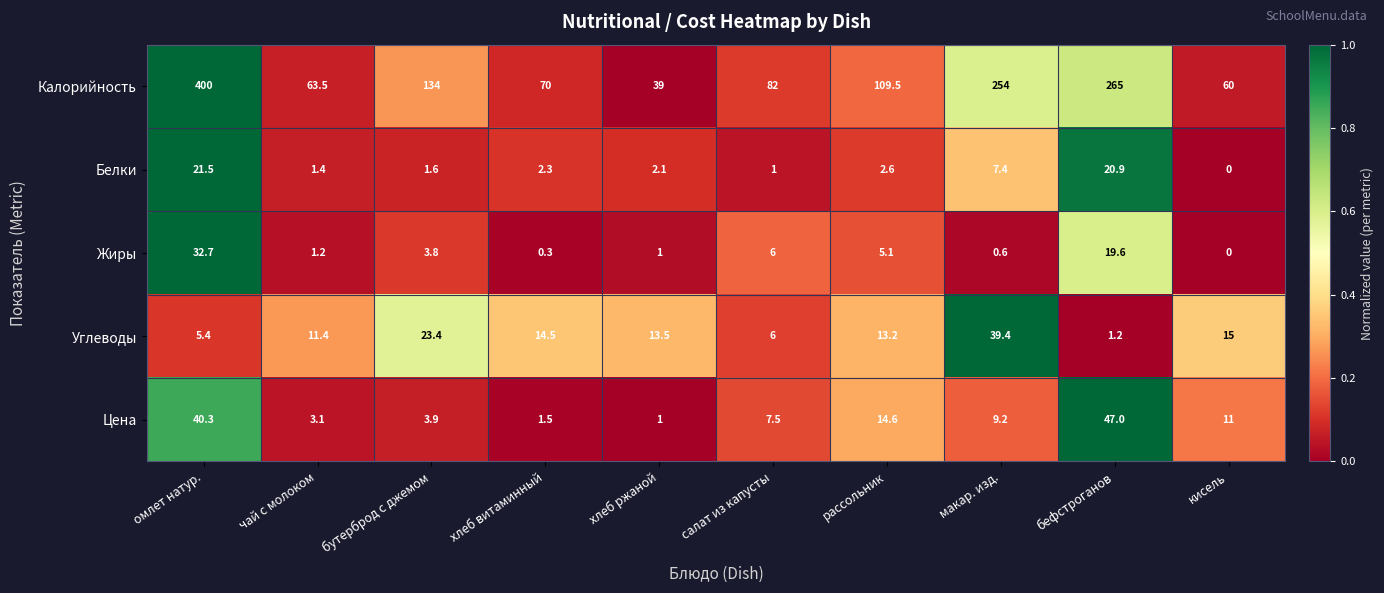

True or false: Жиры has a value of 0.1 at хлеб витаминный.

False